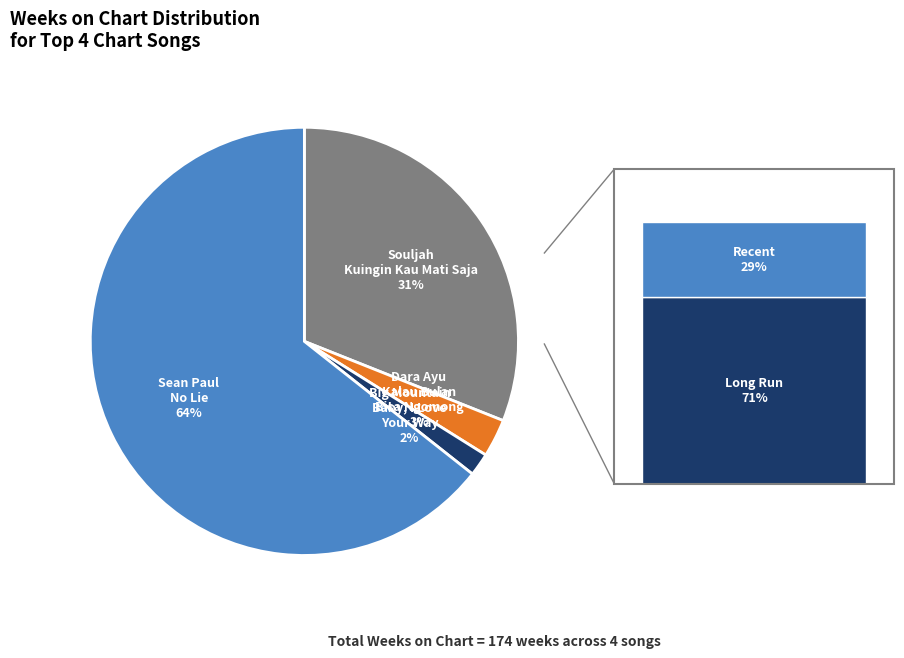

What is the change in value from Souljah - Kuingin Kau Mati Saja to Big Mountain - Baby, I Love Your Way?

-51